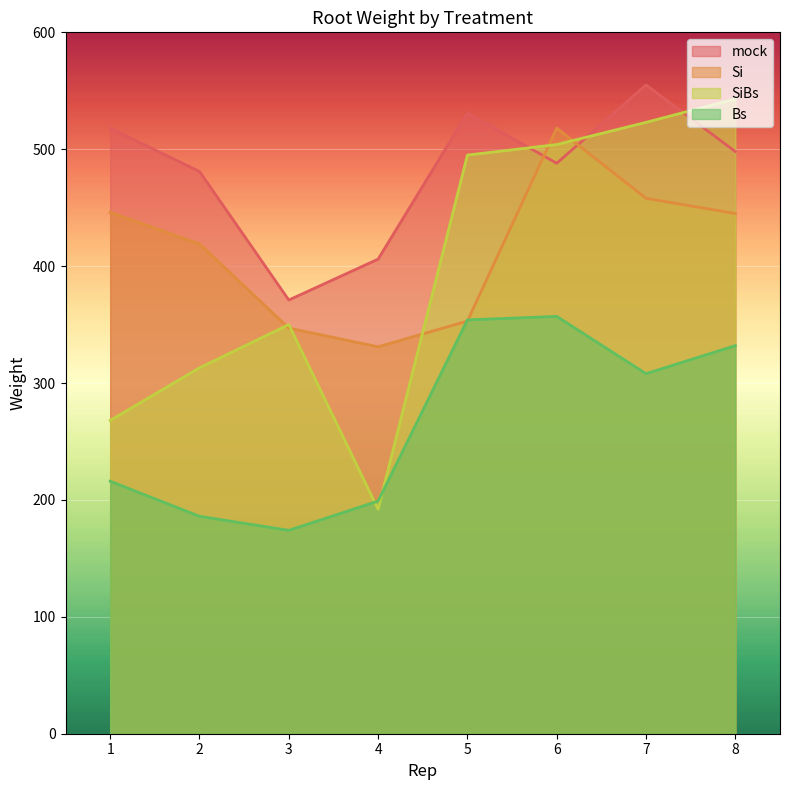

How many lines are shown in the chart?

4